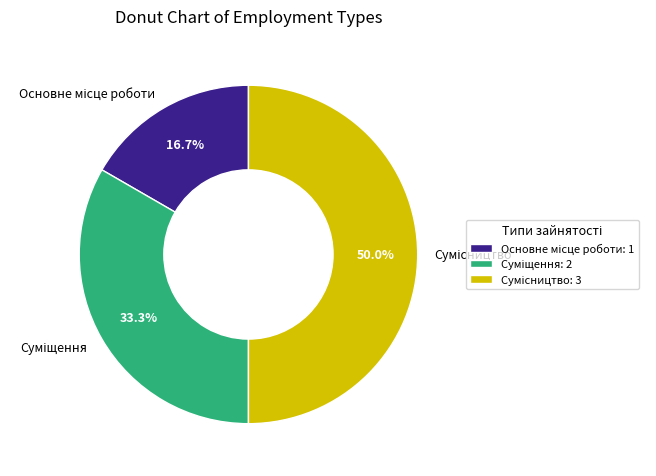

Count the number of slices in the pie.

3